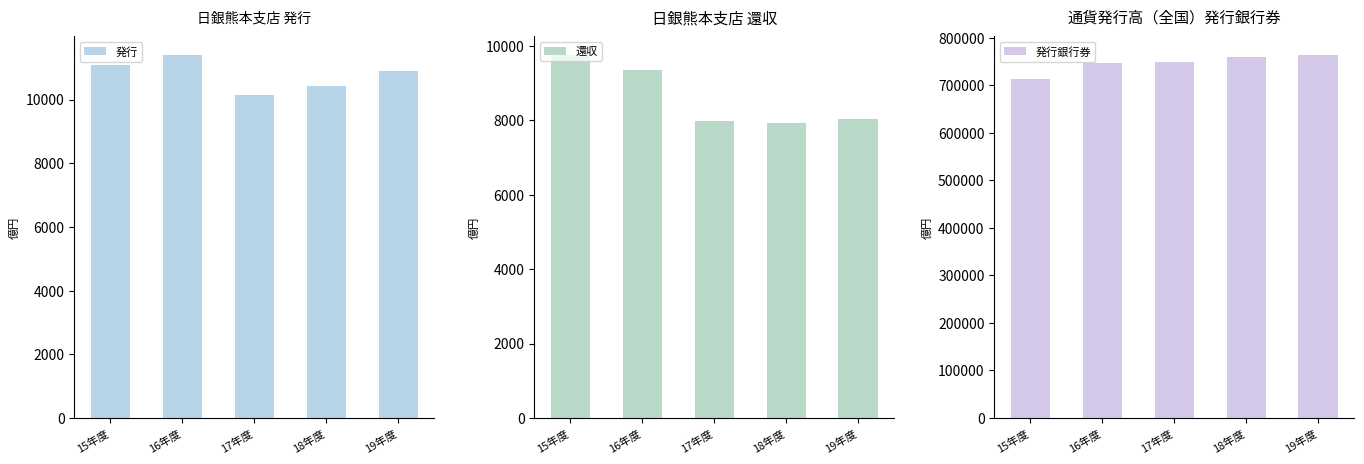

Reading left to right, what are all the values shown in this chart?

発行: 11100	11411	10140	10422	10899
還収: 9759	9339	7980	7929	8031
発行銀行券: 714032	746719	749781	758941	764615